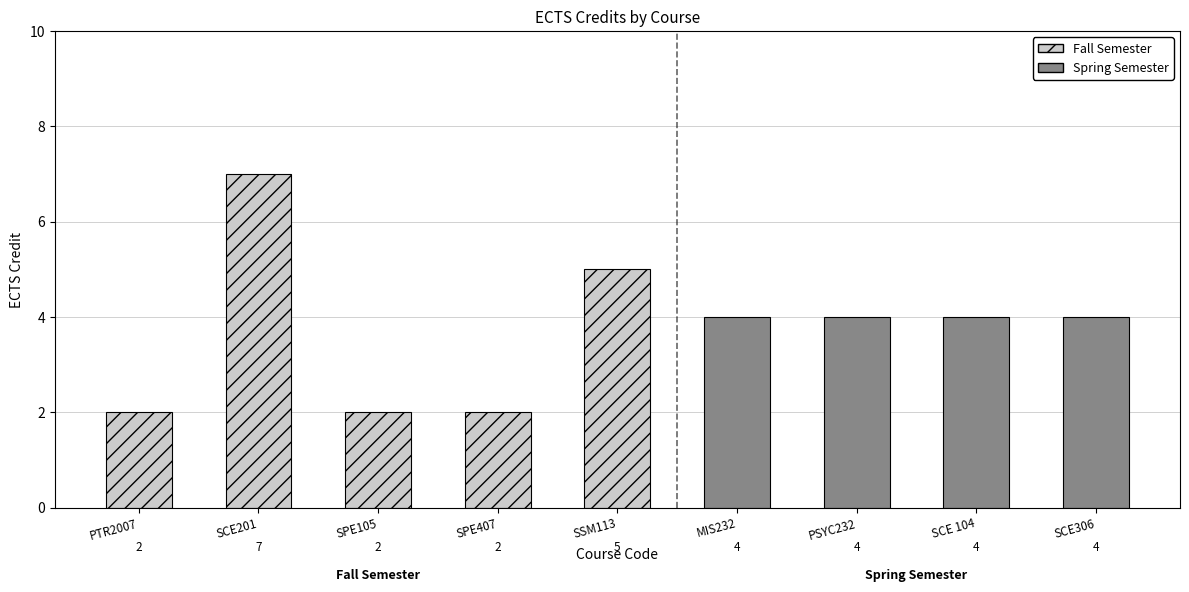

What is the average value?

4